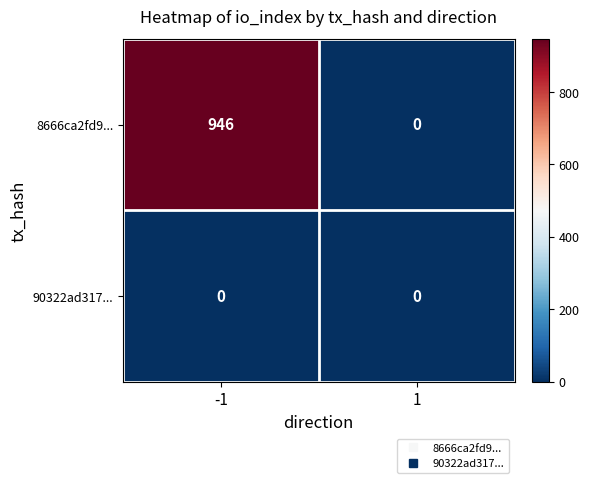

How many distinct data groups are displayed?

2